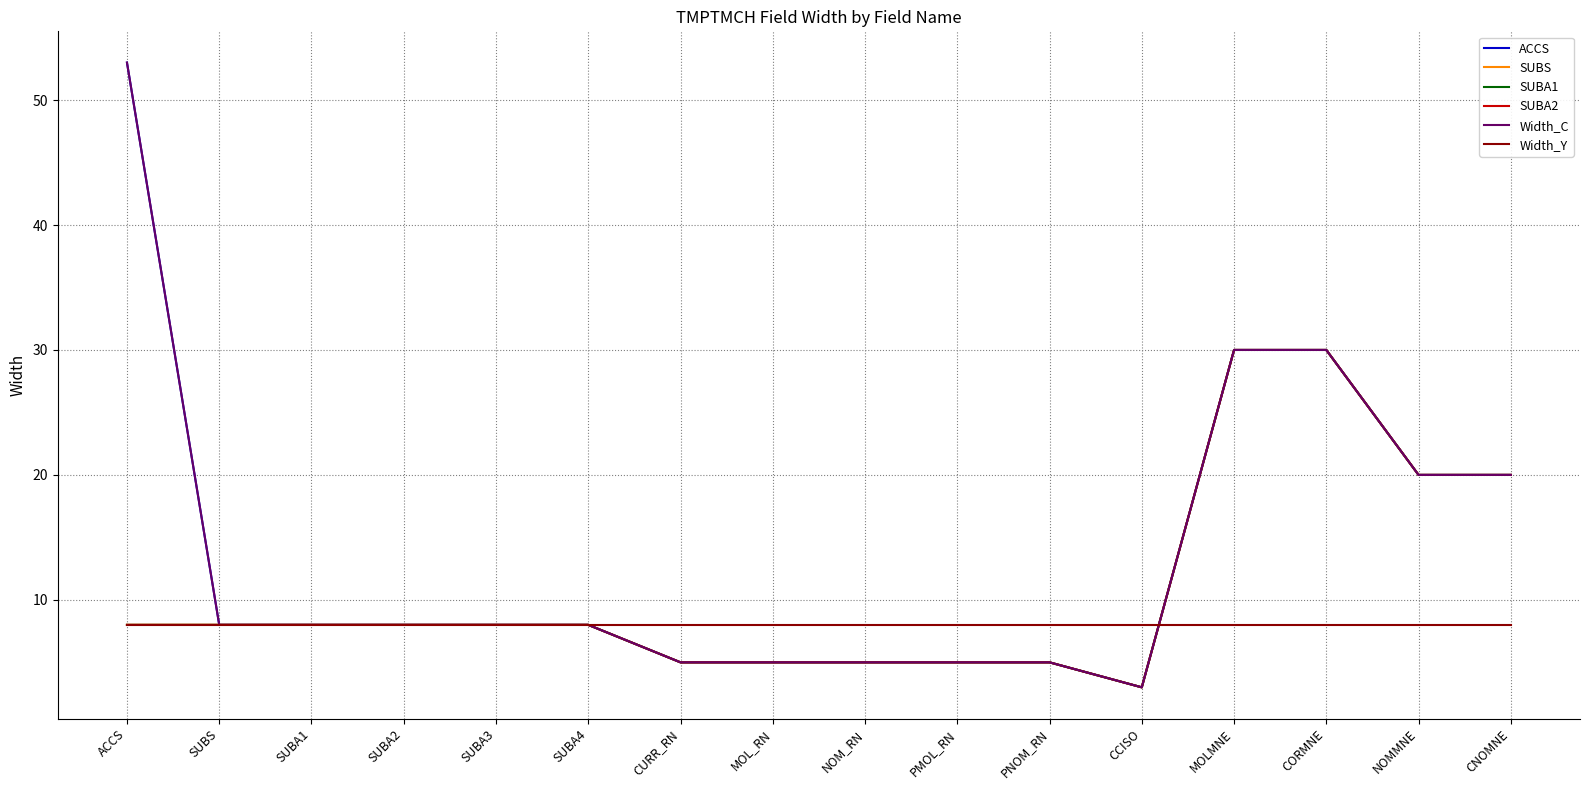

What is the greatest value displayed?

53